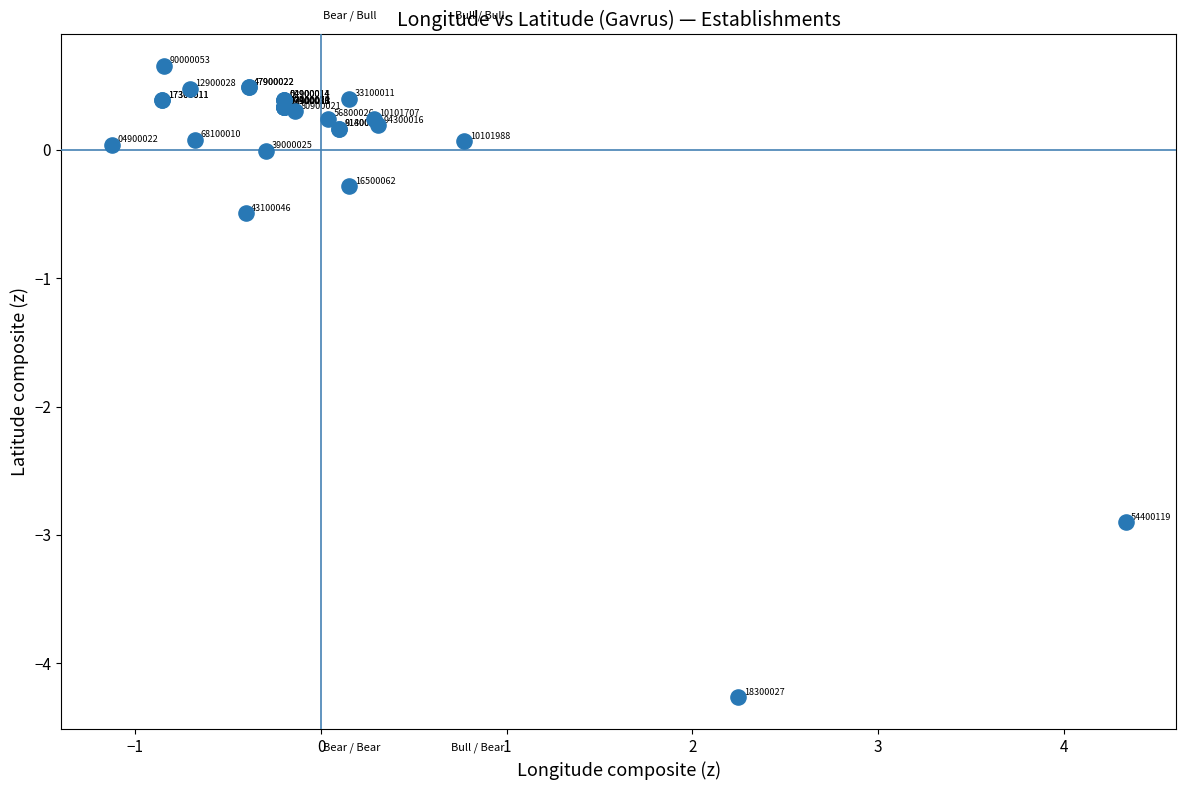

What Y value in the scatter plot is closest to -1?

-0.5